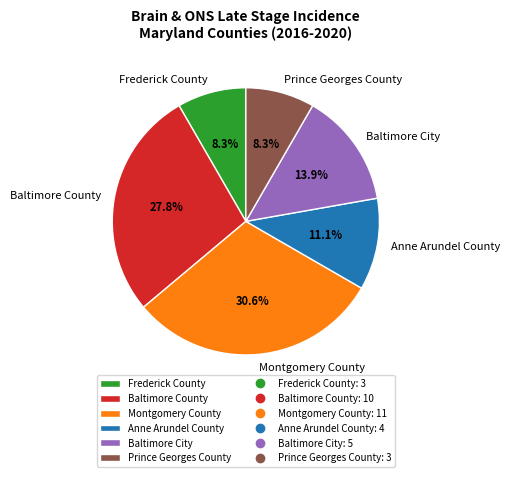

True or false: Montgomery County accounts for 31% of the total.

True